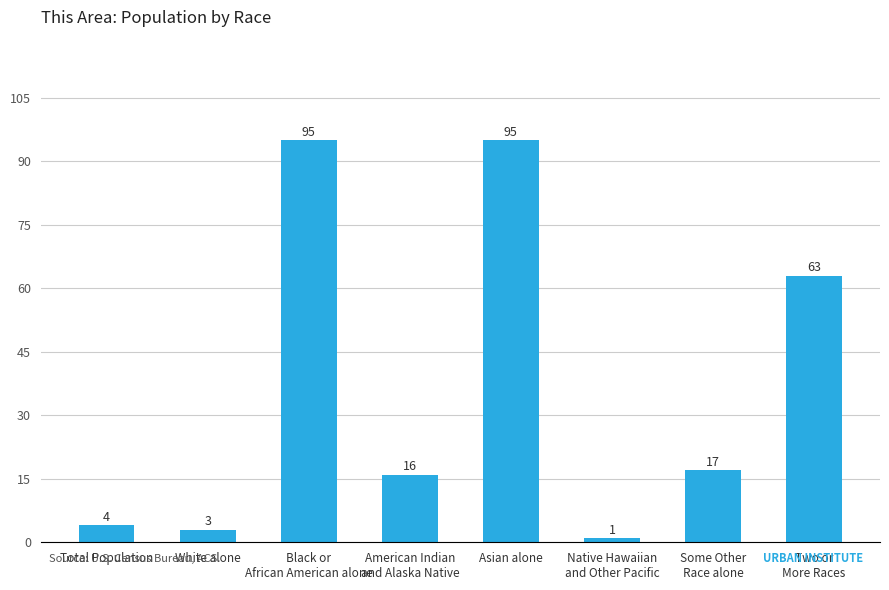

The chart shows a value of 26 at Two or
More Races. True or false?

False